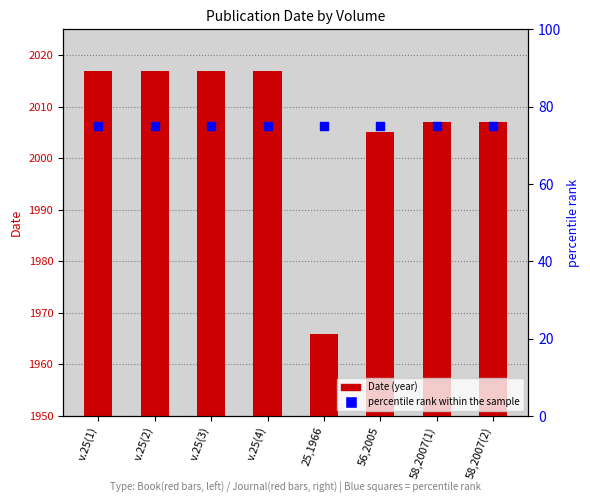

Which series has the widest spread of Y values?

Date